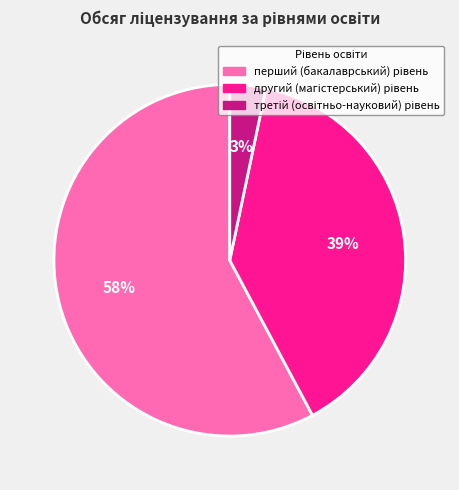

To the nearest percent, what is the average slice percentage?

33%